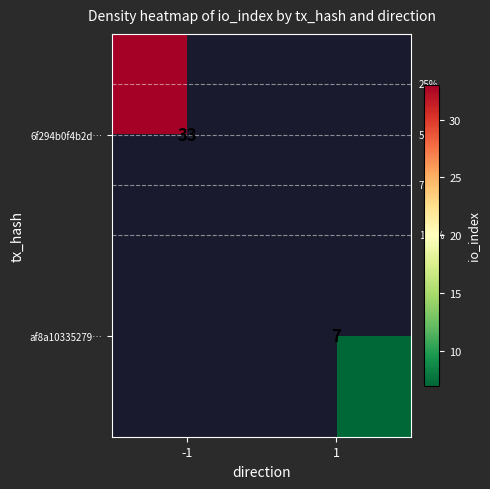

How many data points does each series have?

2